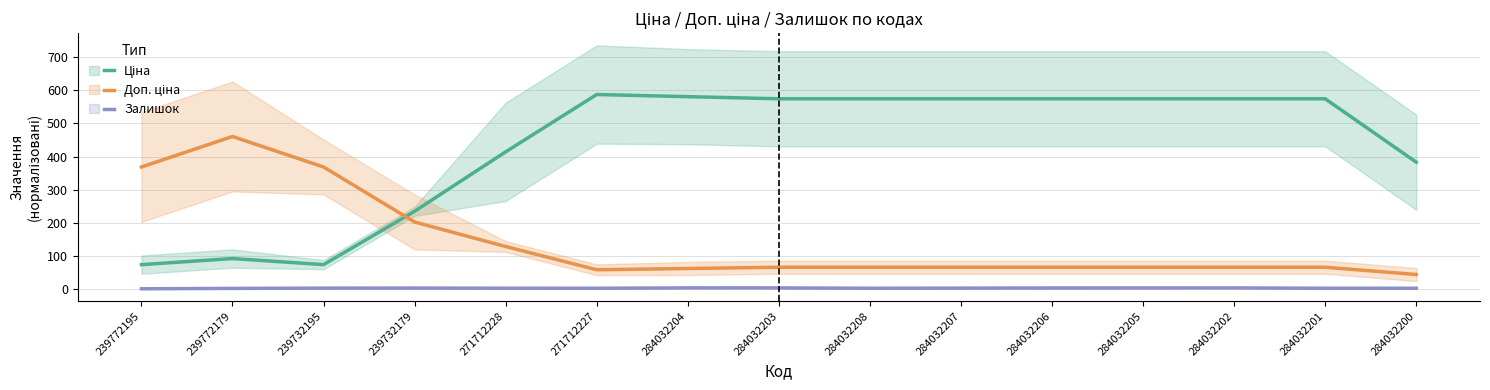

What is the difference between the Залишок values at 284032208 and 239732195?

0.4